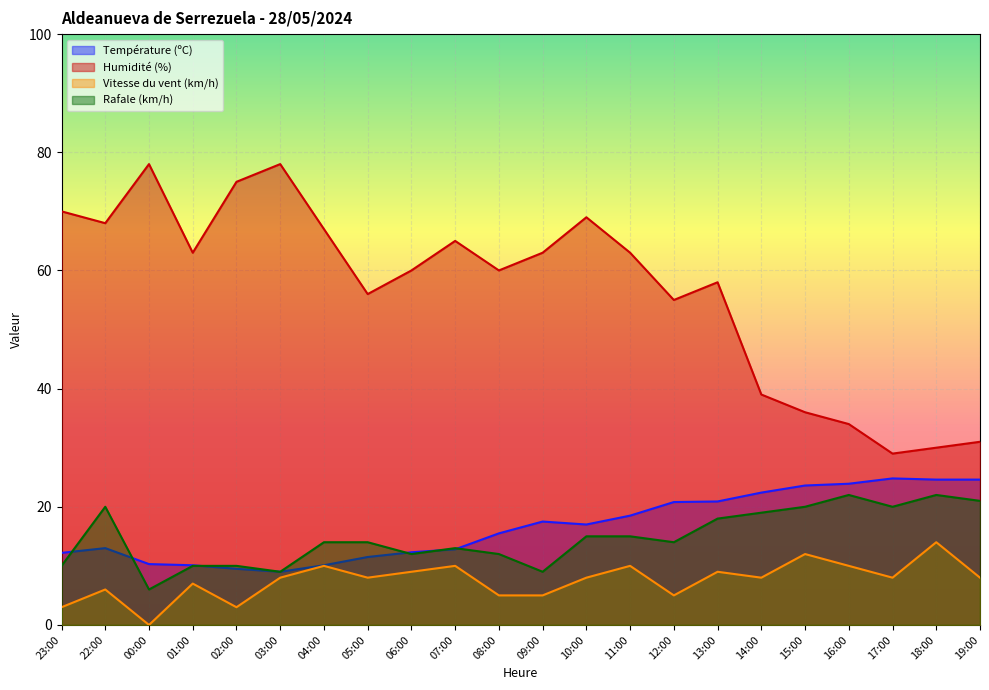

What is the spread (max minus min) of values at 18:00?

16.0